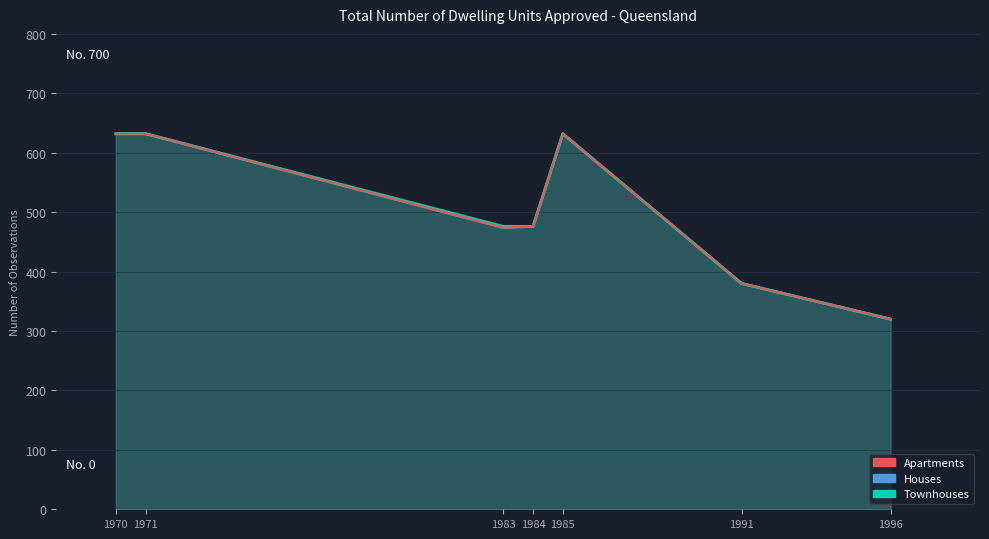

What is the difference between the Apartments values at 1970 and 1991?

252